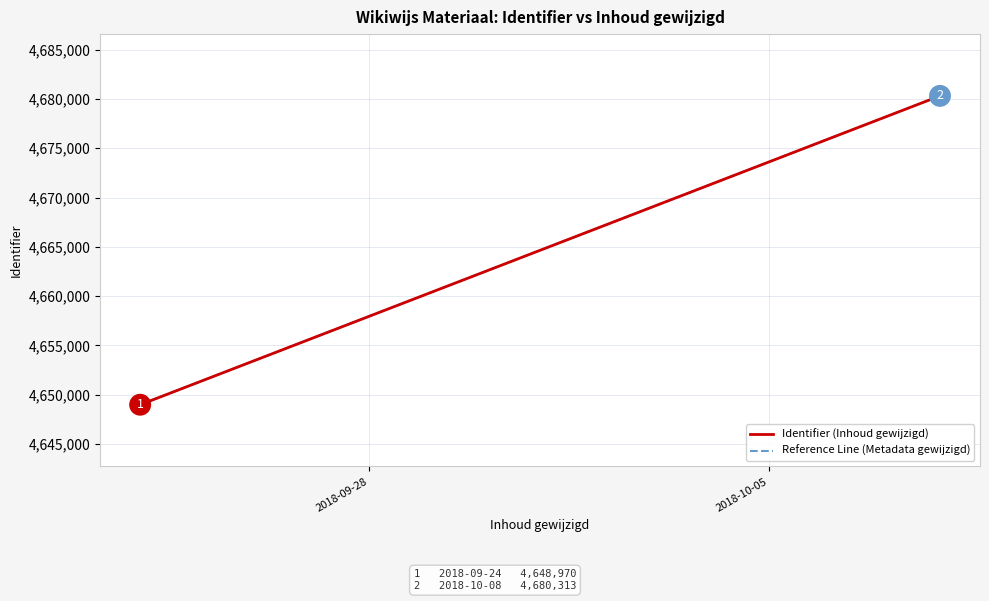

Which series has the largest total across all categories?

Identifier (Inhoud gewijzigd)